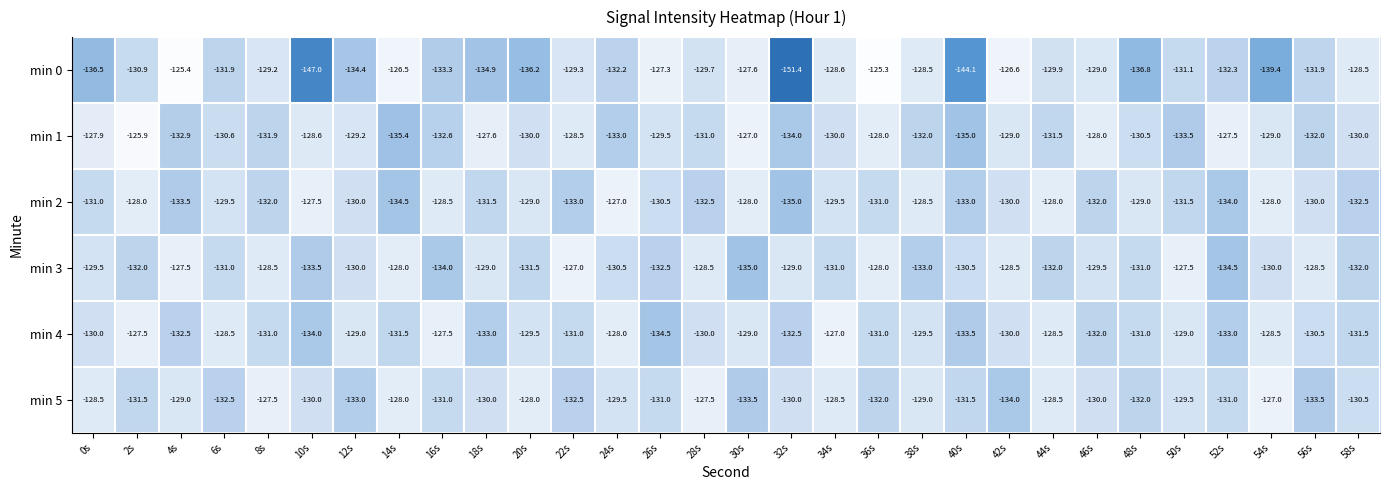

What is the difference between the second highest and second lowest values in the min 4 series?

6.5